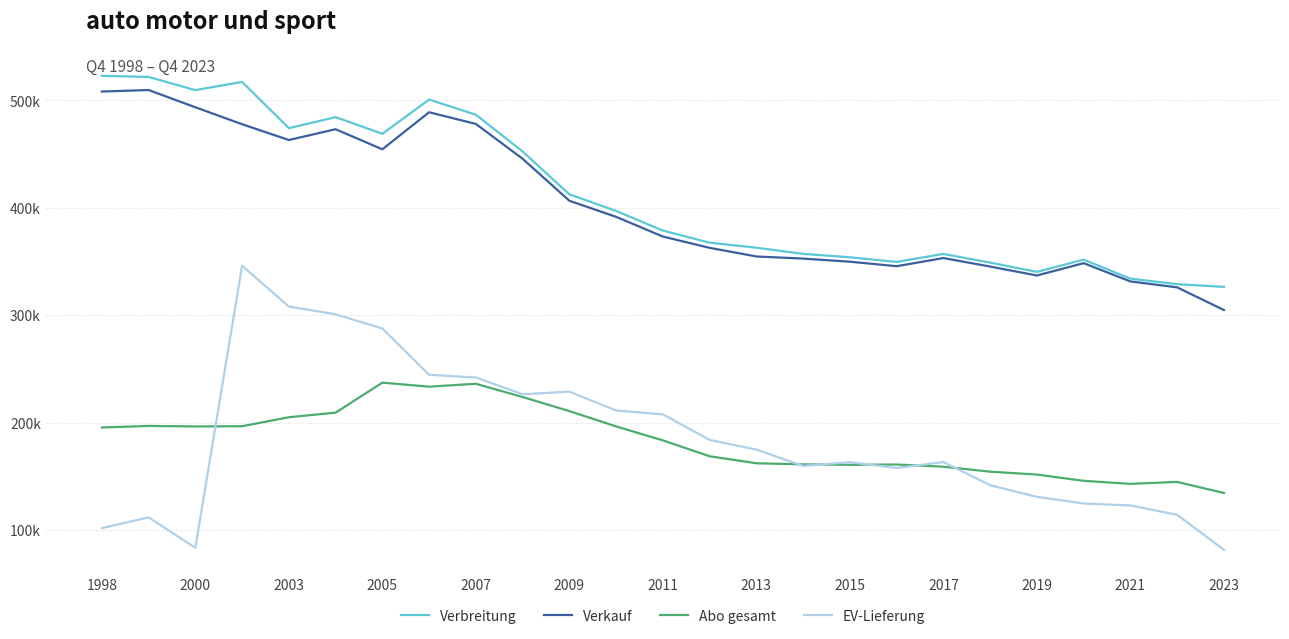

What are all the series names shown in the legend?

Verbreitung, Verkauf, Abo gesamt, EV-Lieferung